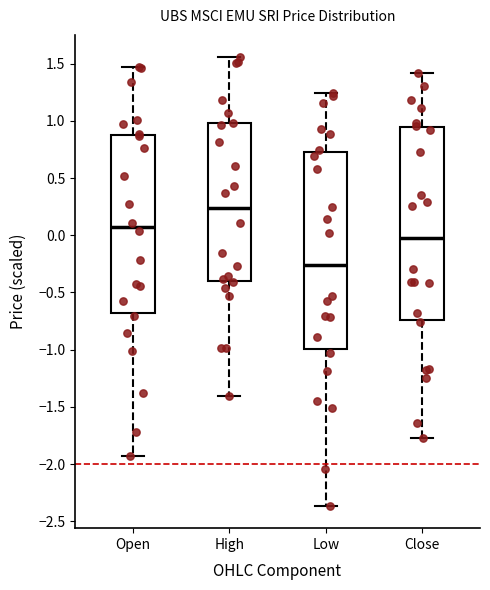

Which box has the lowest median line?

Low